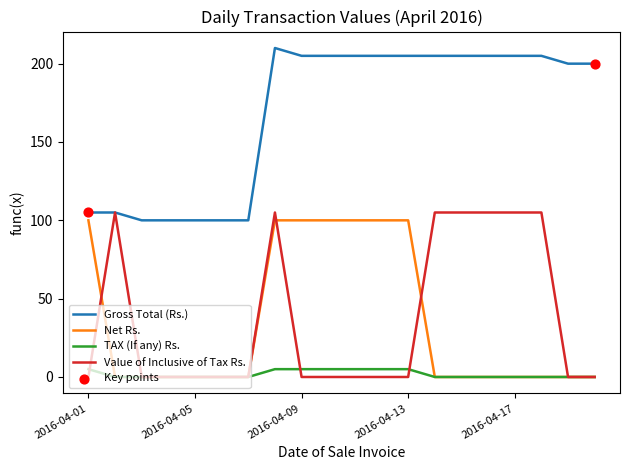

What is the highest value of the Value of Inclusive of Tax Rs. series?

105